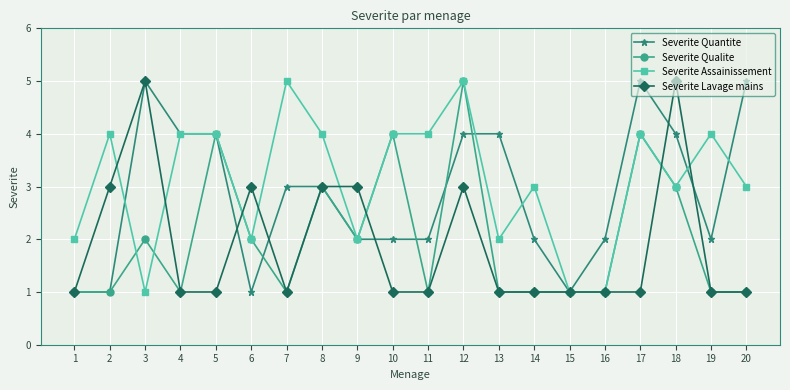

Reading right to left, list all the values displayed in this chart.

Severite Quantite: 20=5	19=2	18=4	17=5	16=2	15=1	14=2	13=4	12=4	11=2	10=2	9=2	8=3	7=3	6=1	5=4	4=4	3=5	2=1	1=1
Severite Qualite: 20=1	19=1	18=3	17=4	16=1	15=1	14=1	13=1	12=5	11=1	10=4	9=2	8=3	7=1	6=2	5=4	4=1	3=2	2=1	1=1
Severite Assainissement: 20=3	19=4	18=3	17=4	16=1	15=1	14=3	13=2	12=5	11=4	10=4	9=2	8=4	7=5	6=2	5=4	4=4	3=1	2=4	1=2
Severite Lavage mains: 20=1	19=1	18=5	17=1	16=1	15=1	14=1	13=1	12=3	11=1	10=1	9=3	8=3	7=1	6=3	5=1	4=1	3=5	2=3	1=1